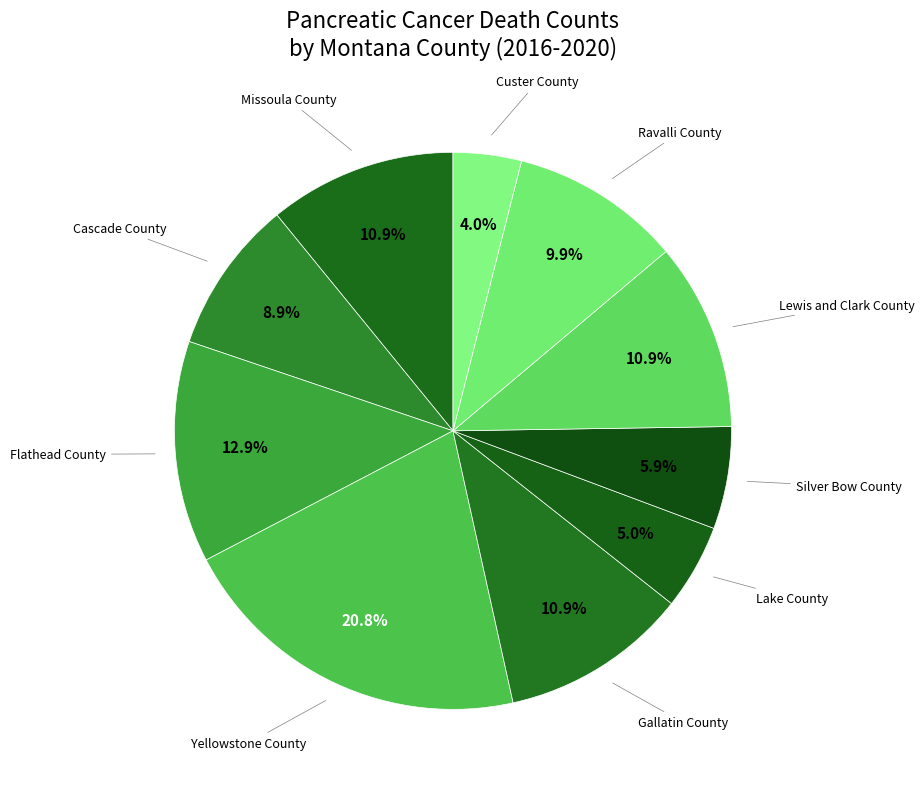

Is there any slice that represents more than half of the pie?

No